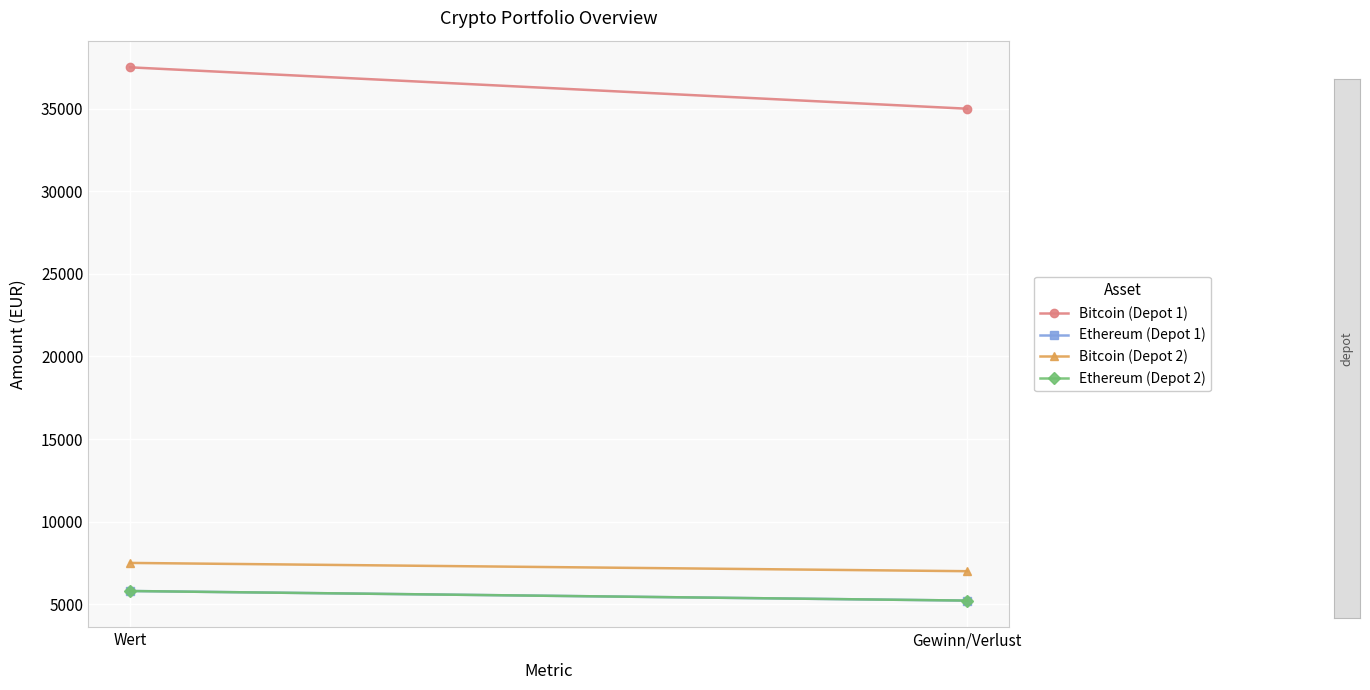

Reading right to left, extract all data points from this chart.

Bitcoin (Depot 1): Gewinn/Verlust=34995	Wert=37500
Ethereum (Depot 1): Gewinn/Verlust=5220	Wert=5800
Bitcoin (Depot 2): Gewinn/Verlust=6999	Wert=7500
Ethereum (Depot 2): Gewinn/Verlust=5220	Wert=5800